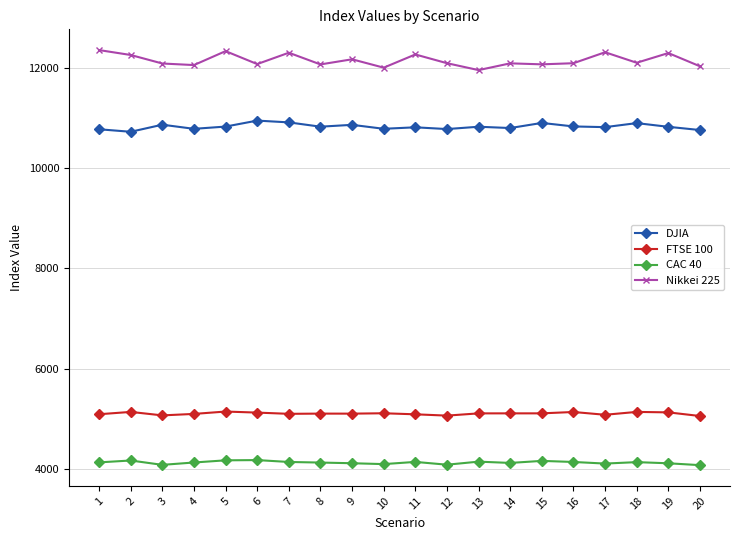

True or false: Nikkei 225 and CAC 40 intersect in this chart.

False